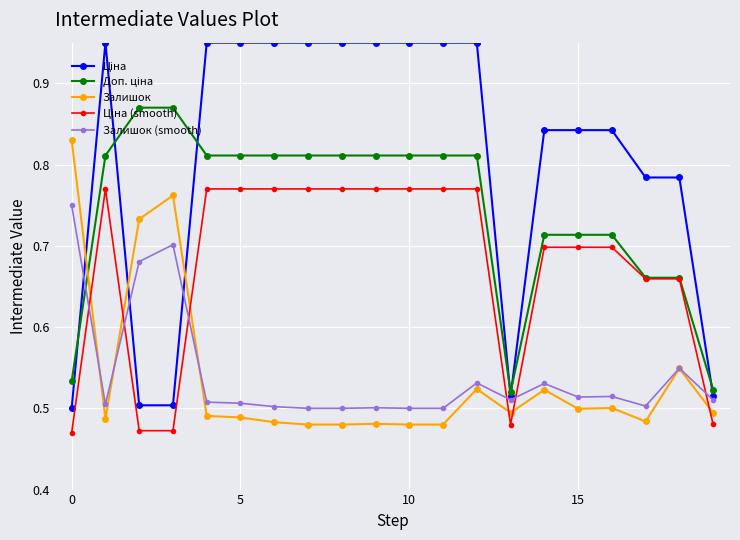

At how many categories does at least one series exceed 0?

20